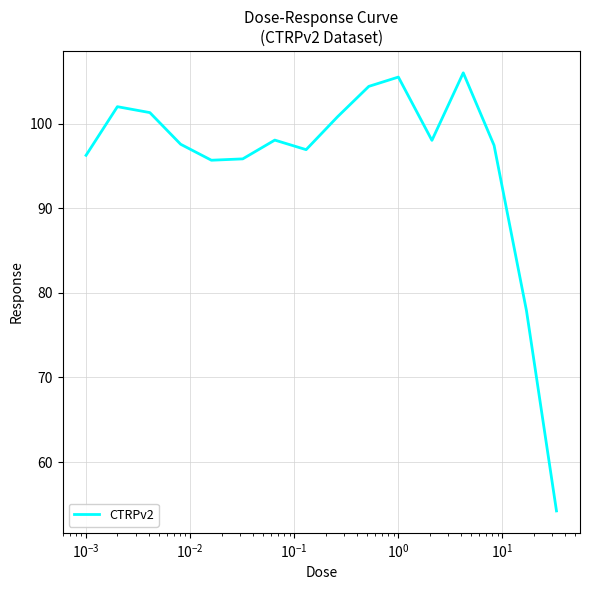

How many lines are shown in the chart?

1